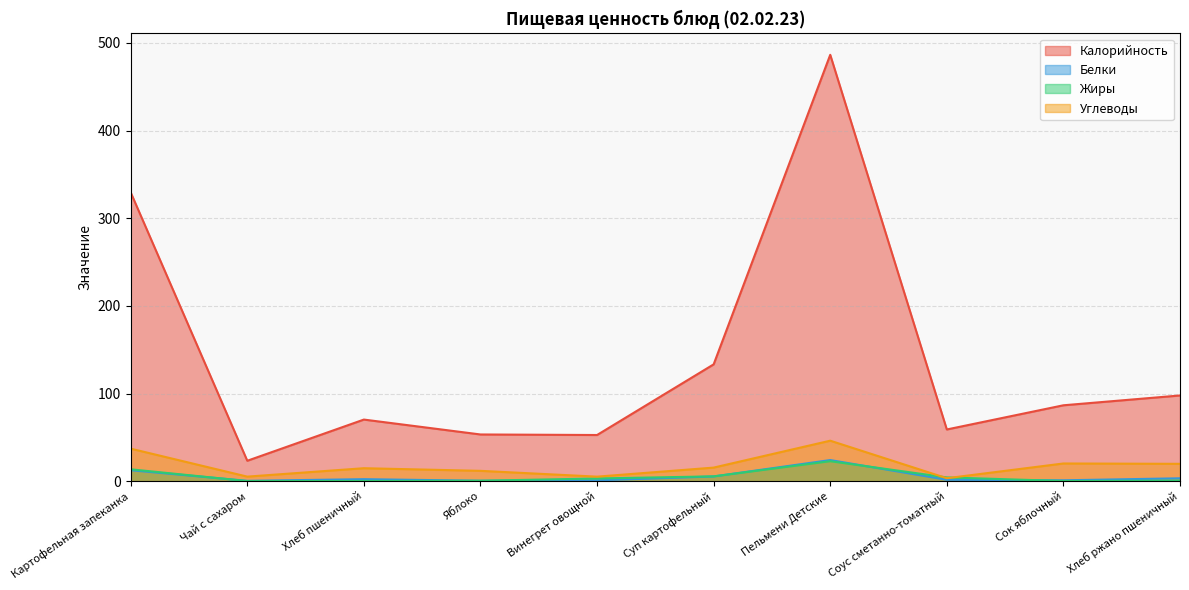

At Пельмени Детские, list the series in order from largest to smallest.

Калорийность, Углеводы, Белки, Жиры